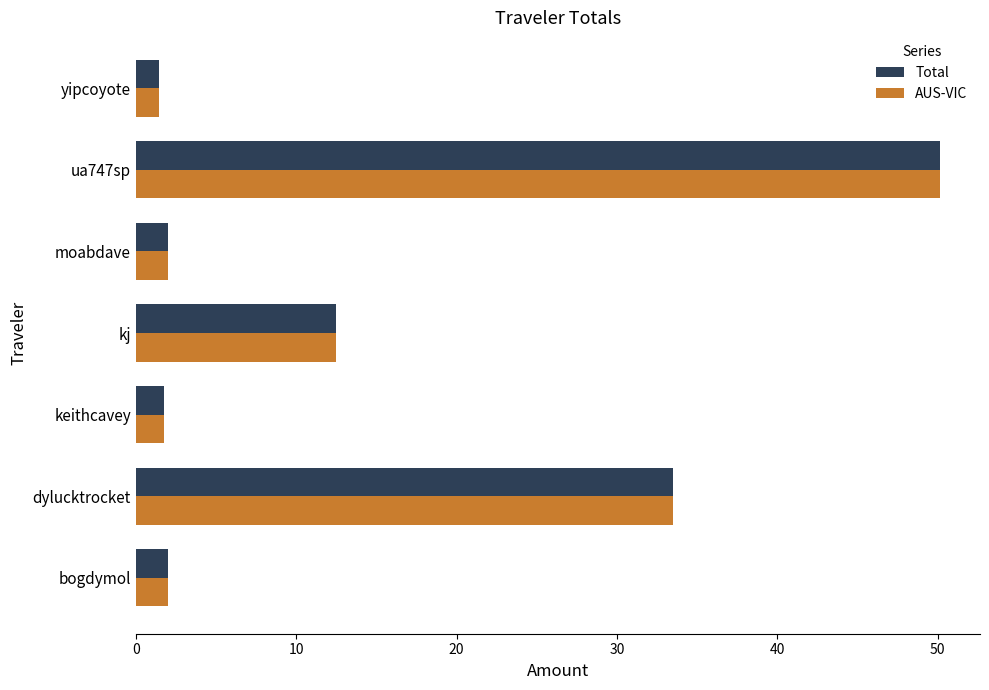

What is the maximum value for AUS-VIC?

50.1